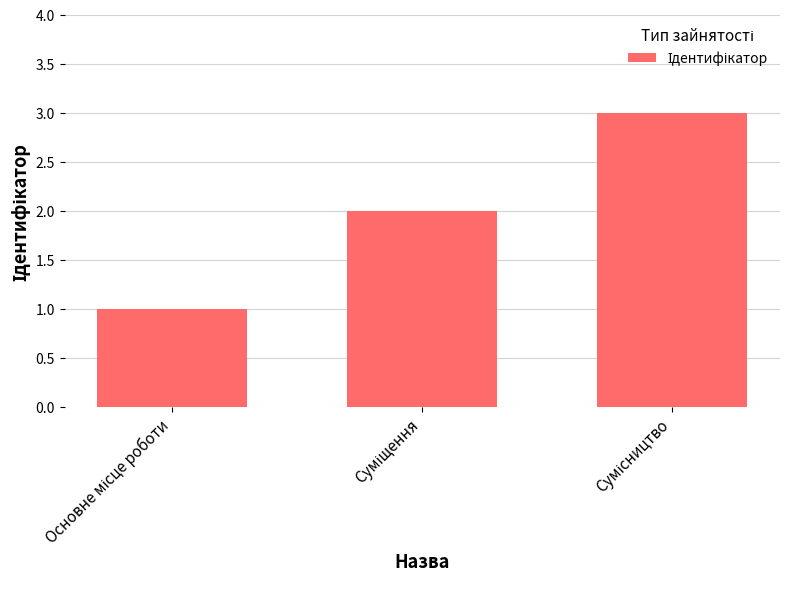

How many values are between 1 and 3?

3